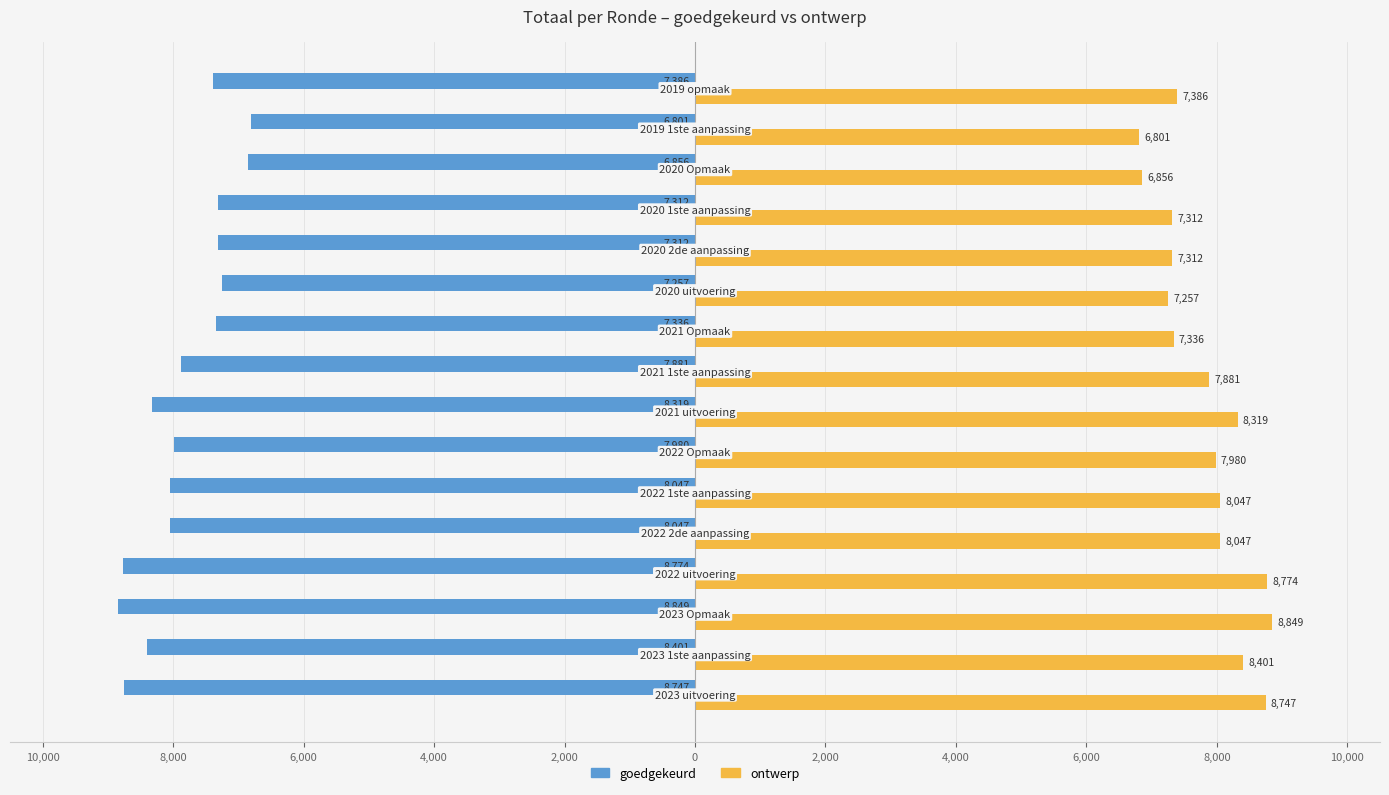

Which series has the largest range (max minus min)?

goedgekeurd